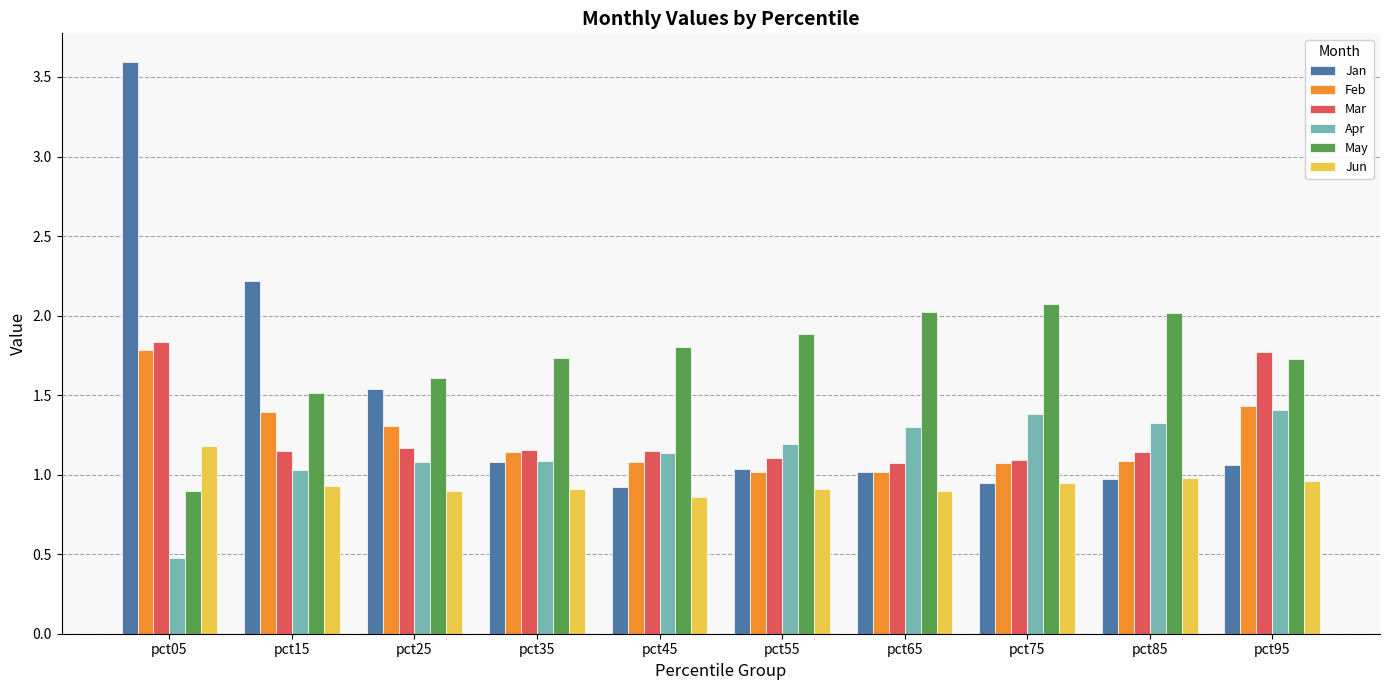

What is the greatest value displayed?

3.6